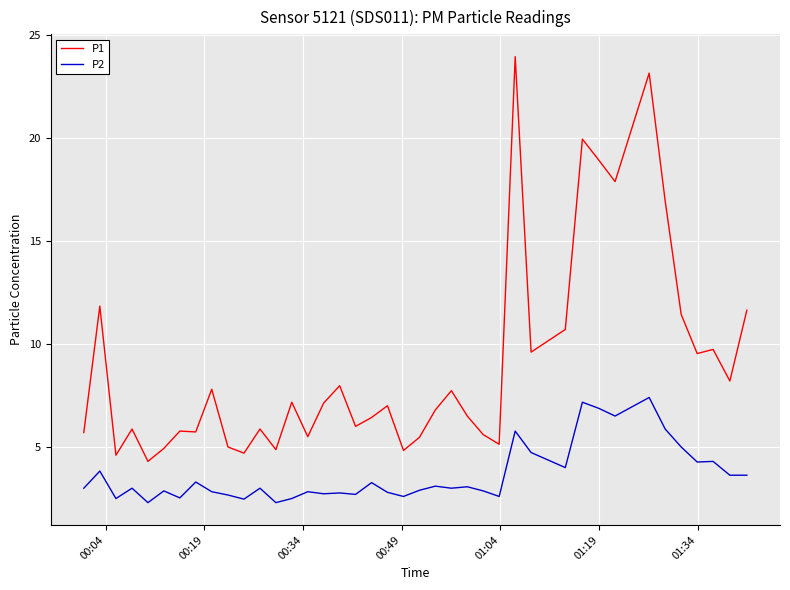

What is the maximum value for P1?

23.9